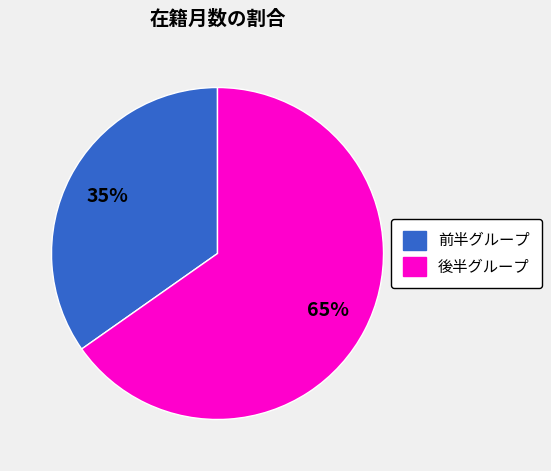

Is there any slice that represents more than half of the pie?

Yes